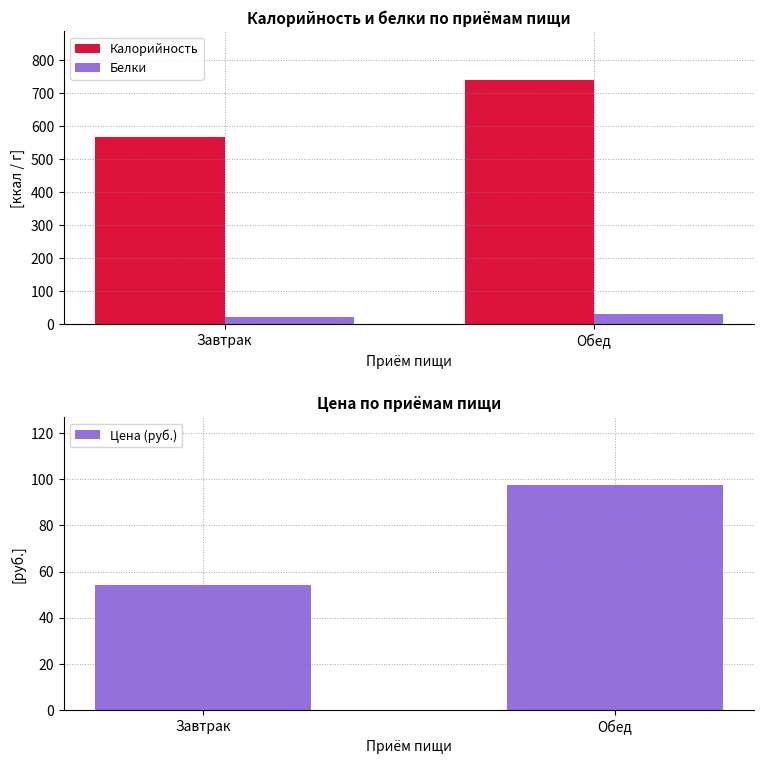

True or false: Цена (руб.) has a value of 18.6 at Завтрак.

False